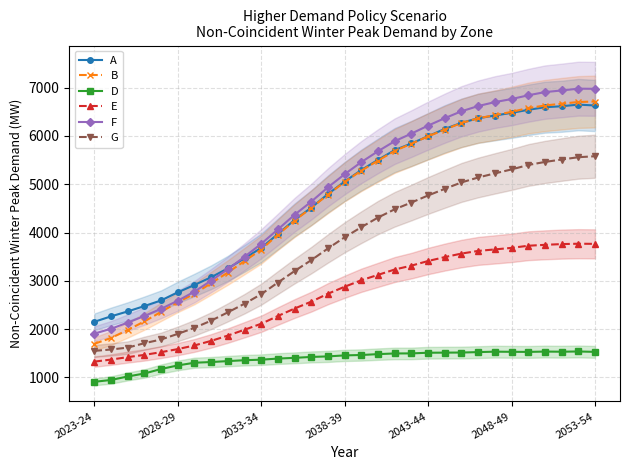

What is the value of the B point at the 26th from the left?

6498